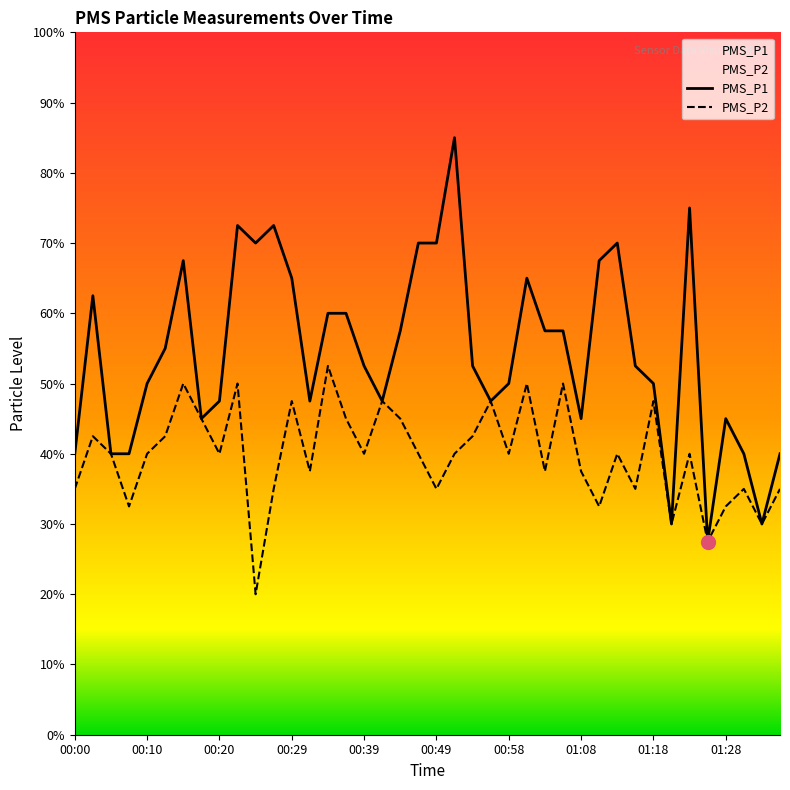

Between 00:03 and 01:11, which is larger?

01:11